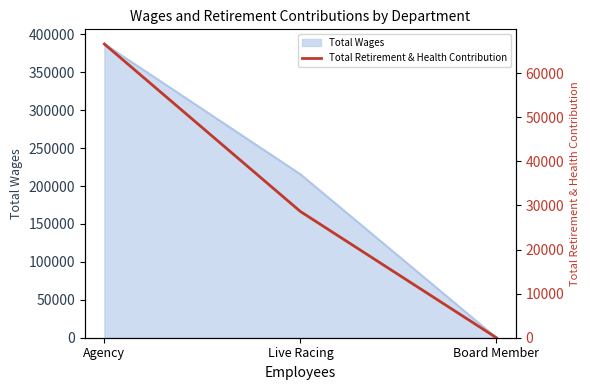

Which has a higher value, Agency or Live Racing?

Agency